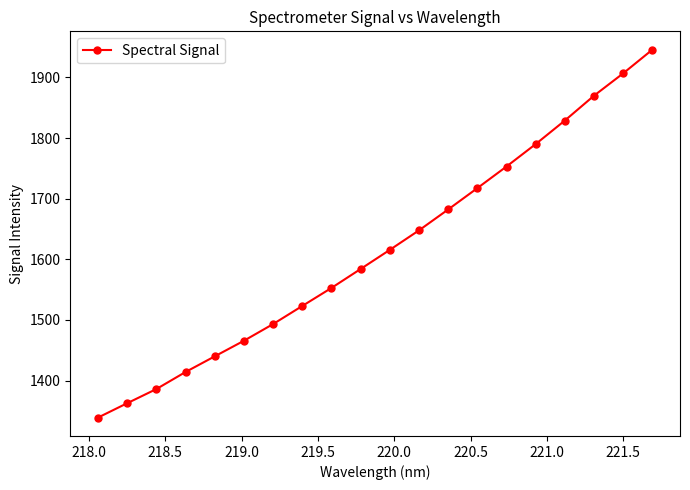

Reading right to left, transcribe all the data shown in this chart.

1945.8	1906.7	1869.9	1828.9	1790.1	1753.1	1717.5	1682.3	1647.8	1615.7	1584.1	1552.9	1523.1	1493.3	1465.7	1440.0	1414.2	1386.1	1362.7	1339.0